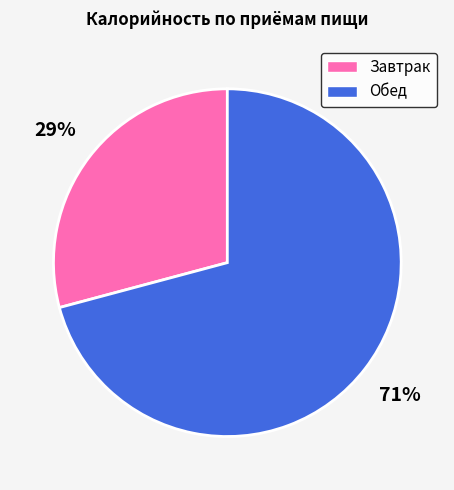

What is the ratio of the value at Завтрак to the value at Обед?

0.4